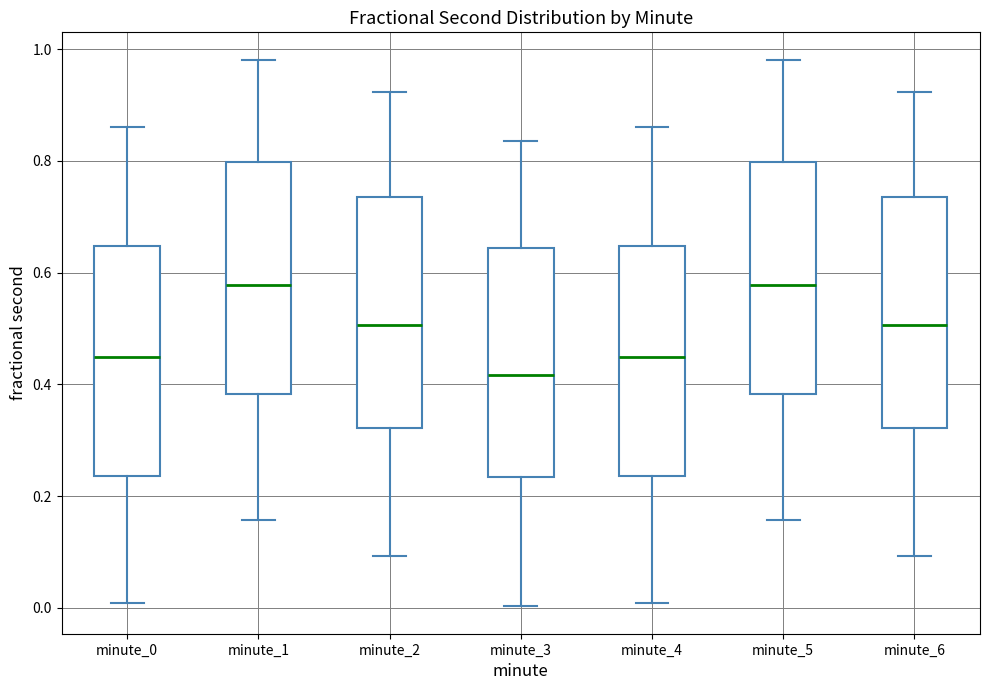

Reading left to right, transcribe this box plot: for each box, give where its median line is, the range the box spans, and where its two whiskers end, as read against the y-axis. The values are not printed on the chart, so give them approximately, as read against the axis.

minute_0: median 0.44, box 0.24 to 0.64, whiskers 0.00 to 0.86
minute_1: median 0.58, box 0.38 to 0.80, whiskers 0.16 to 0.98
minute_2: median 0.50, box 0.32 to 0.74, whiskers 0.10 to 0.92
minute_3: median 0.42, box 0.24 to 0.64, whiskers 0.00 to 0.84
minute_4: median 0.44, box 0.24 to 0.64, whiskers 0.00 to 0.86
minute_5: median 0.58, box 0.38 to 0.80, whiskers 0.16 to 0.98
minute_6: median 0.50, box 0.32 to 0.74, whiskers 0.10 to 0.92